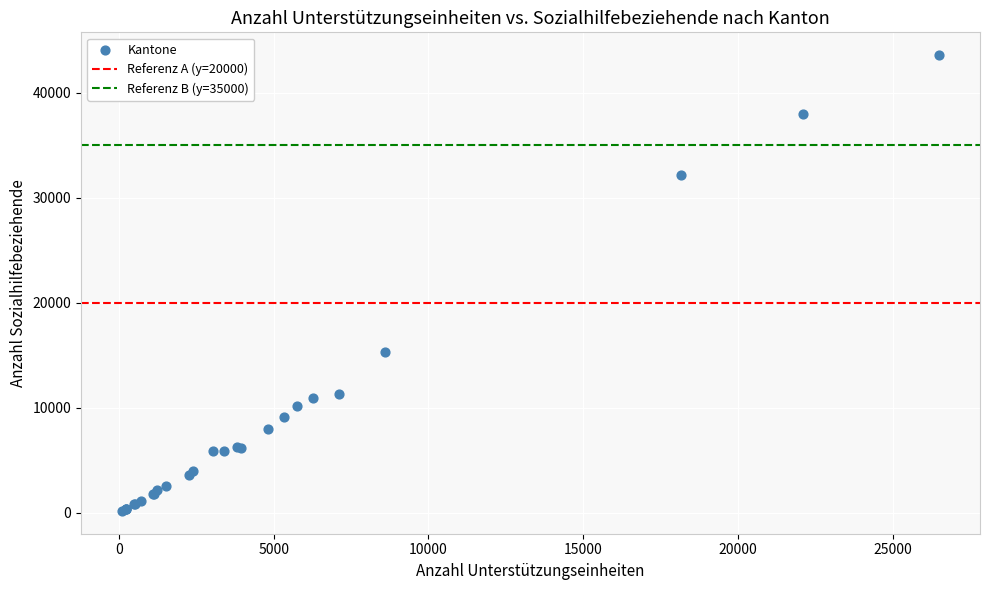

What Y value in the scatter plot is closest to 21872?

15267.0